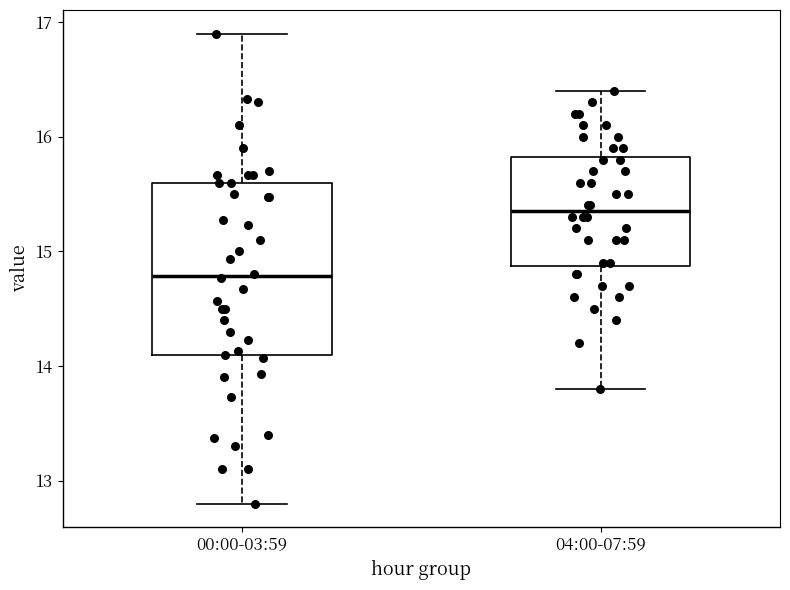

Reading left to right, read every box against the y-axis: the position of its median line, the range the box covers, and the ends of its whiskers. The values are not printed on the chart, so give them approximately, as read against the axis.

00:00-03:59: median 14.8, box 14.1 to 15.6, whiskers 12.8 to 16.9
04:00-07:59: median 15.4, box 14.9 to 15.8, whiskers 13.8 to 16.4